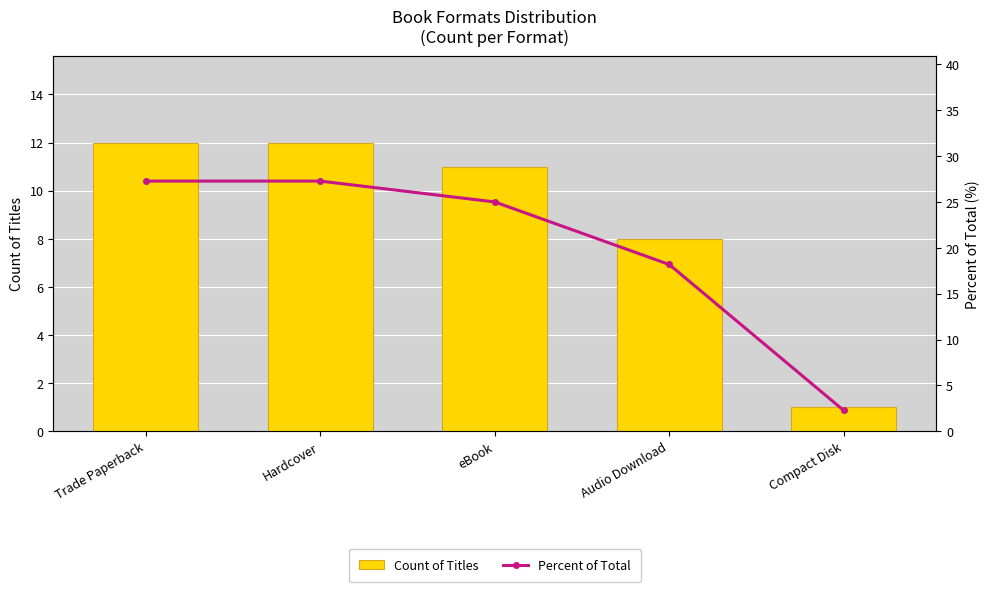

The value of Percent of Total at eBook is 16.3. True or false?

False